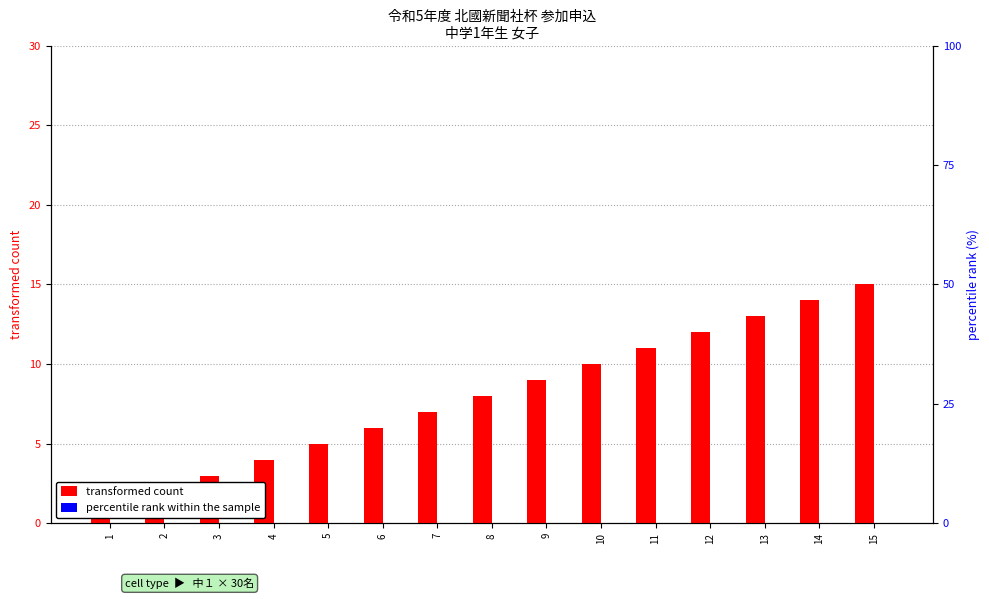

Reading left to right, list all the values displayed in this chart.

transformed count: 1=1	2=2	3=3	4=4	5=5	6=6	7=7	8=8	9=9	10=10	11=11	12=12	13=13	14=14	15=15
percentile rank within the sample: 1=0	2=0	3=0	4=0	5=0	6=0	7=0	8=0	9=0	10=0	11=0	12=0	13=0	14=0	15=0